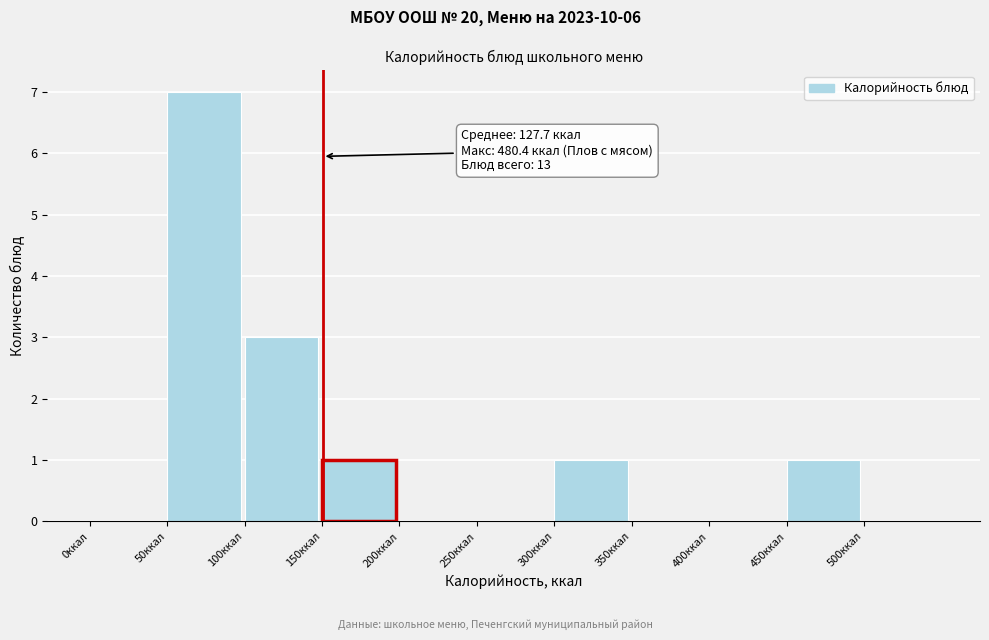

Which range on the x-axis has the tallest bar?

50 to 100